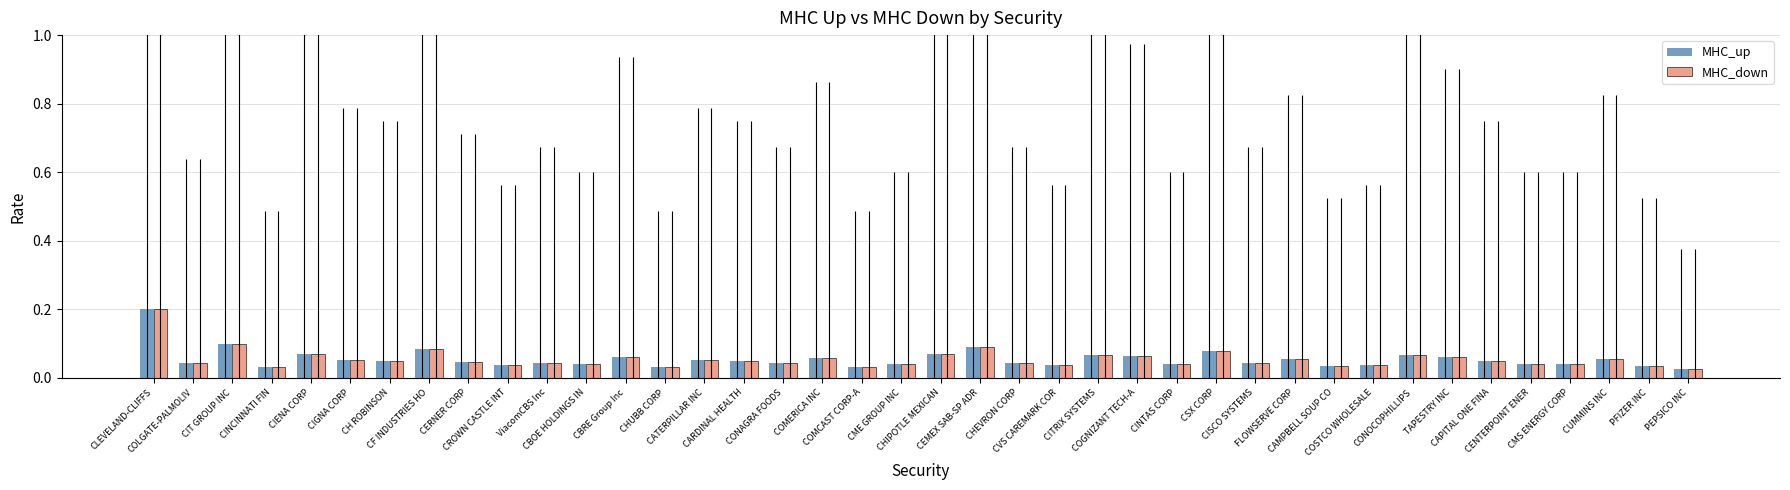

At how many categories does at least one series exceed 0?

40